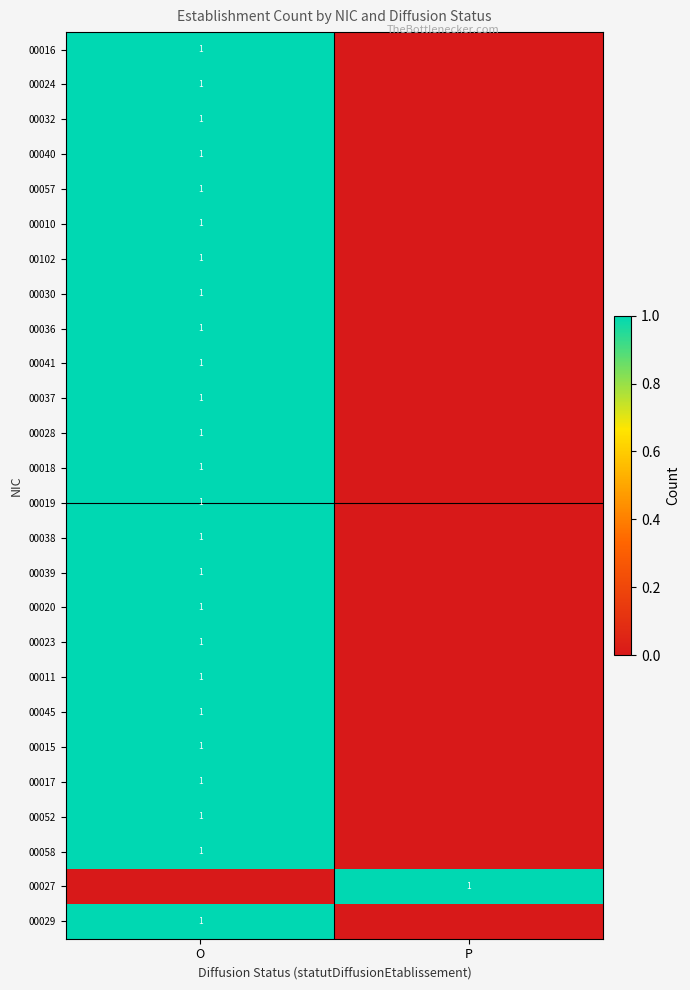

True or false: 00039 has a value of 1 at O.

True